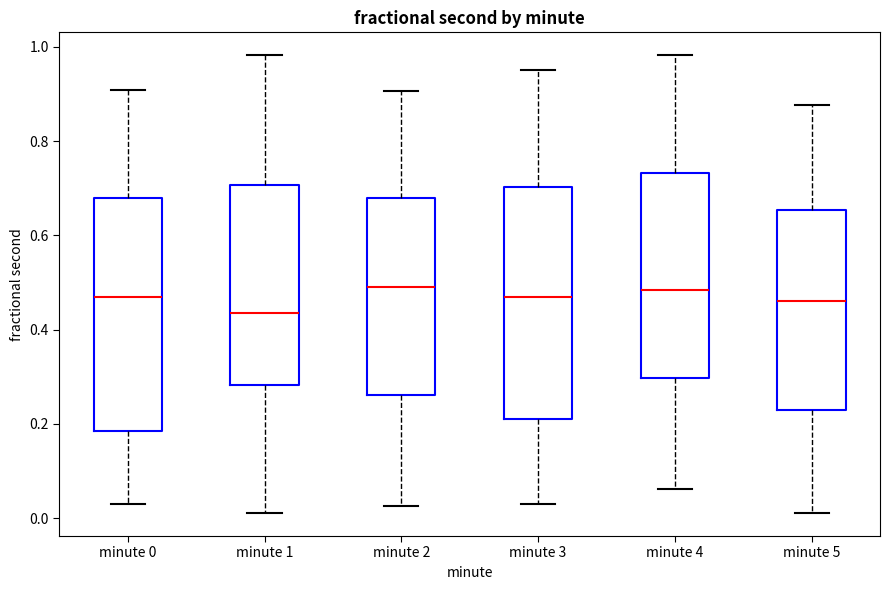

Which box has the lowest median line?

minute 1